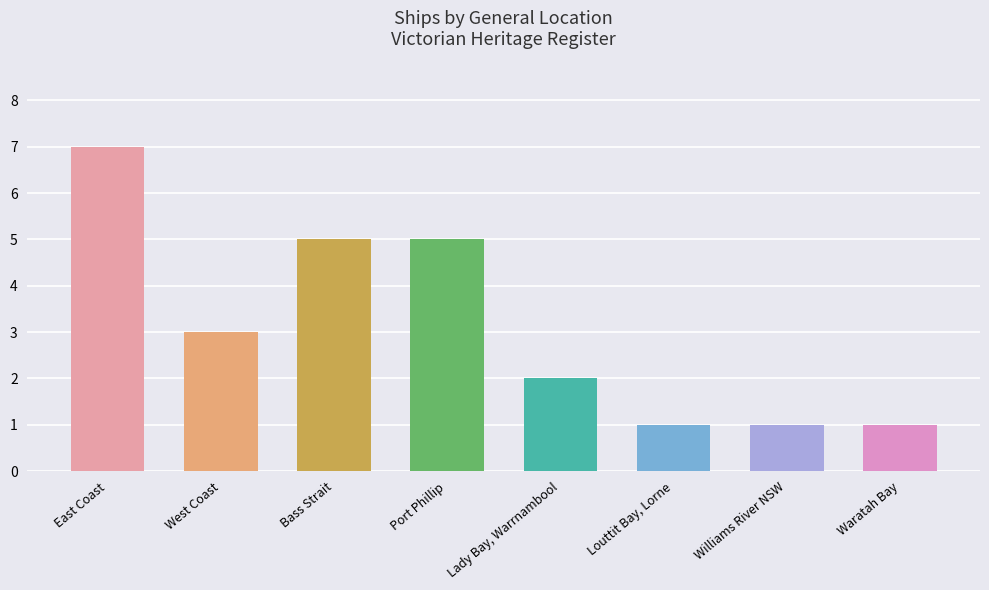

What is the label of the 5th bar from the right?

Port Phillip